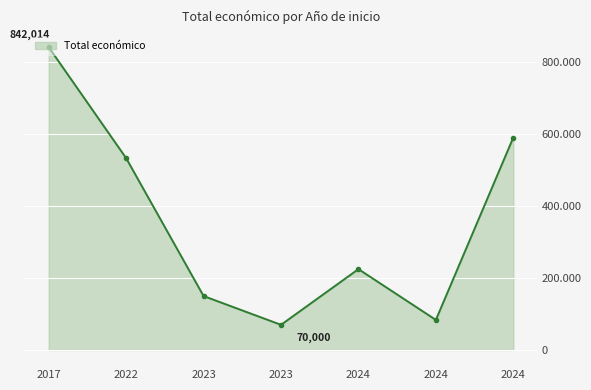

Does the chart have visible grid lines?

Yes